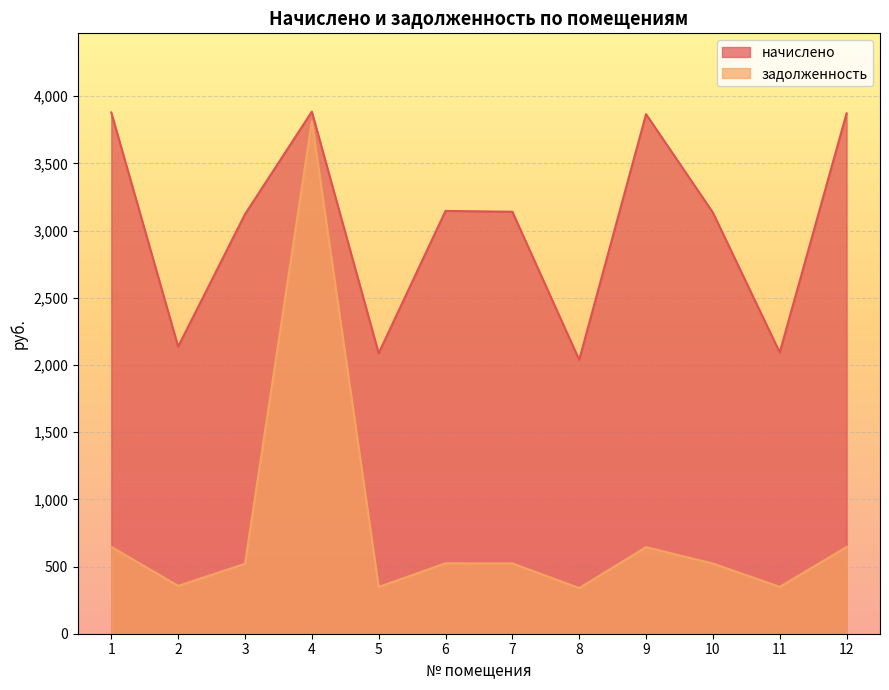

List the labels in order of начислено value, largest first.

4, 1, 12, 9, 6, 7, 10, 3, 2, 11, 5, 8